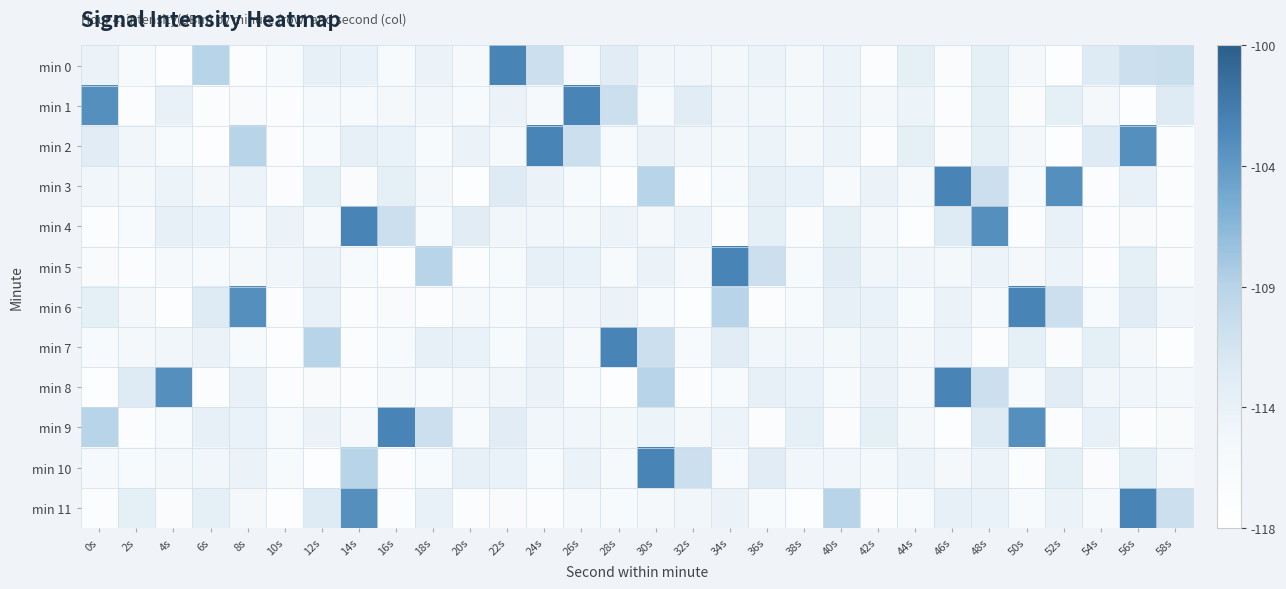

Count the number of categories in the chart.

30